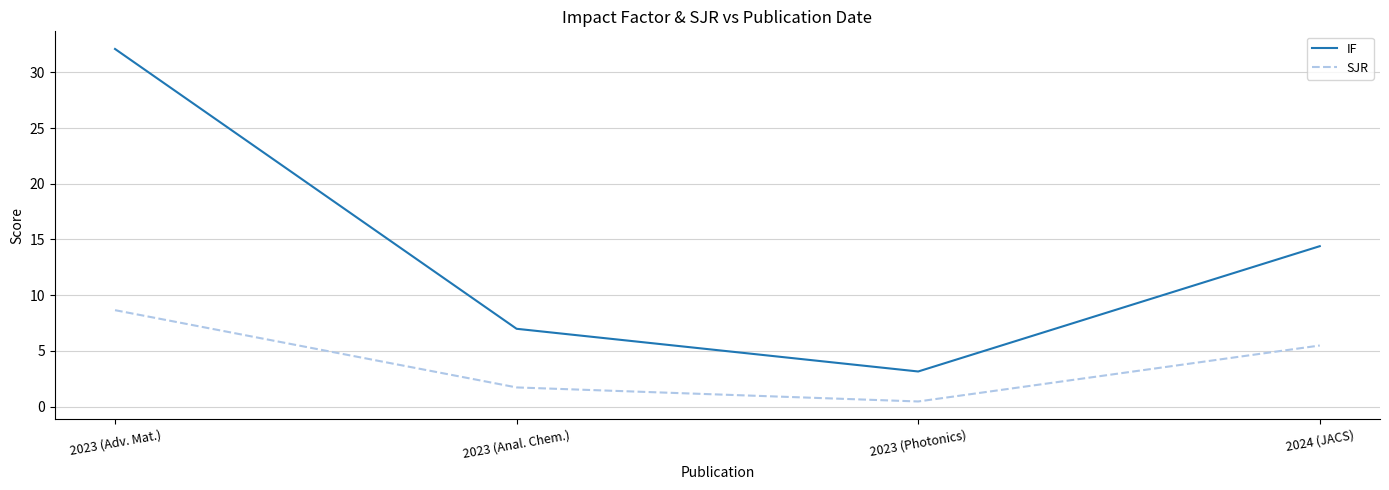

Count the number of categories in the chart.

4